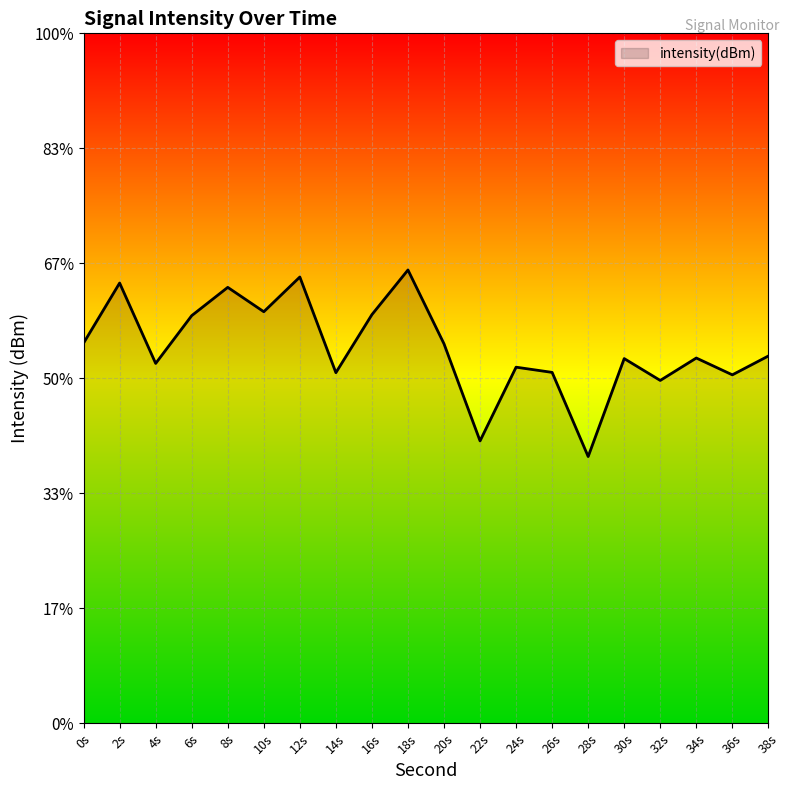

Which category has the lowest value across all series?

28s